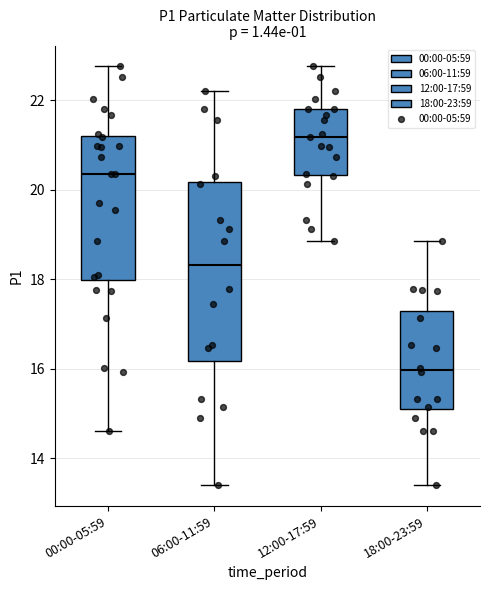

Where does the upper whisker of the box for 18:00-23:59 end on the y-axis? The values are not printed on the chart, so give them approximately, as read against the axis.

18.8